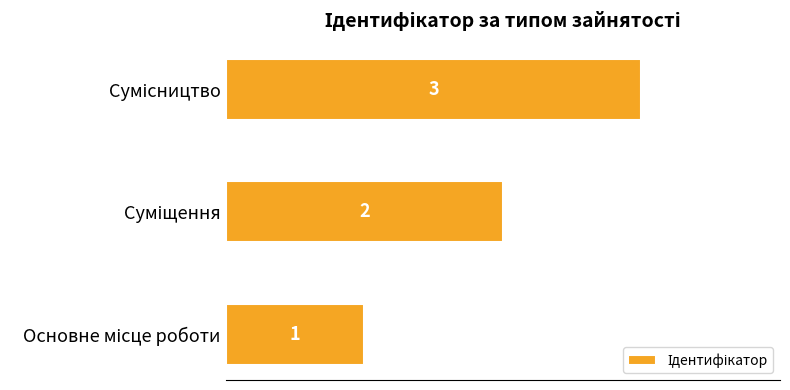

Count the values in the range 1 to 3.

3